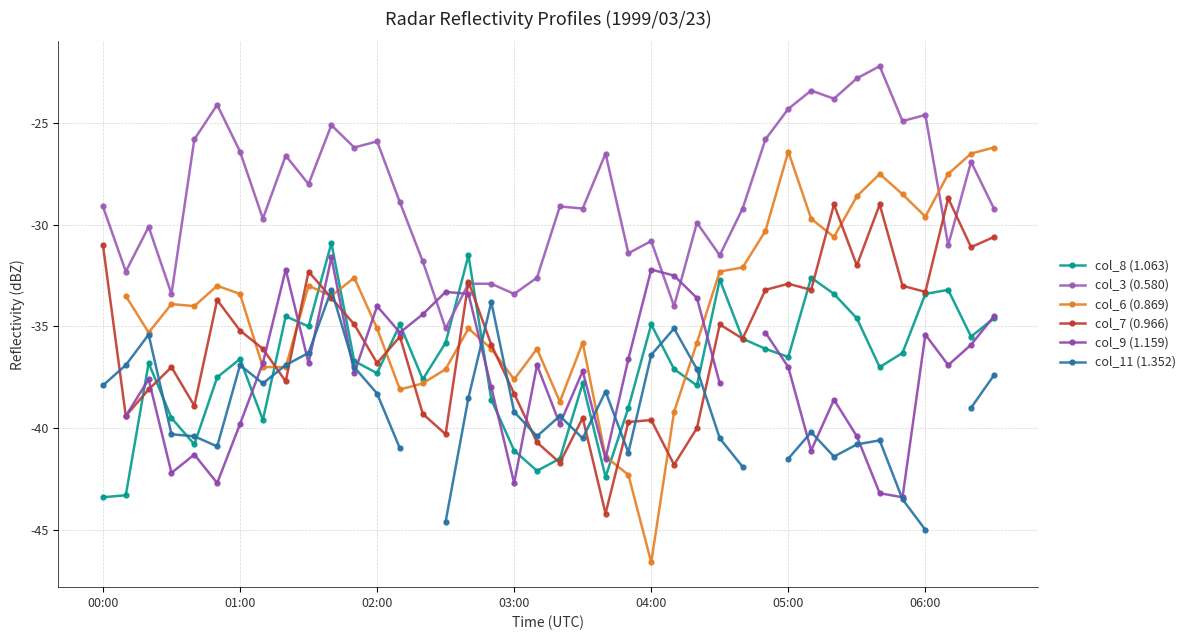

What is the difference between the maximum and second lowest values in the col_7 (0.966) series?

13.1